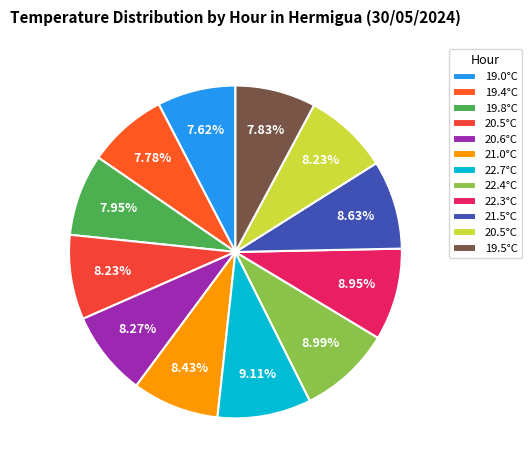

How many slices are in this pie chart?

12